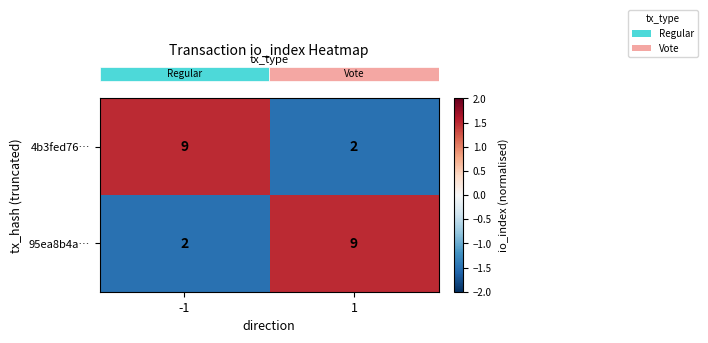

What is the highest value of the 95ea8b4a… series?

9